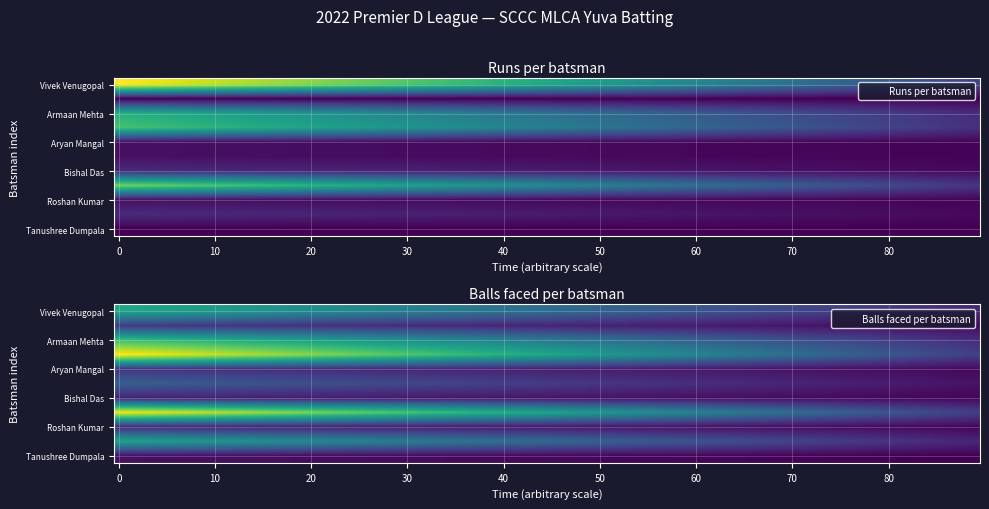

At which category is the sum across all series the highest?

1